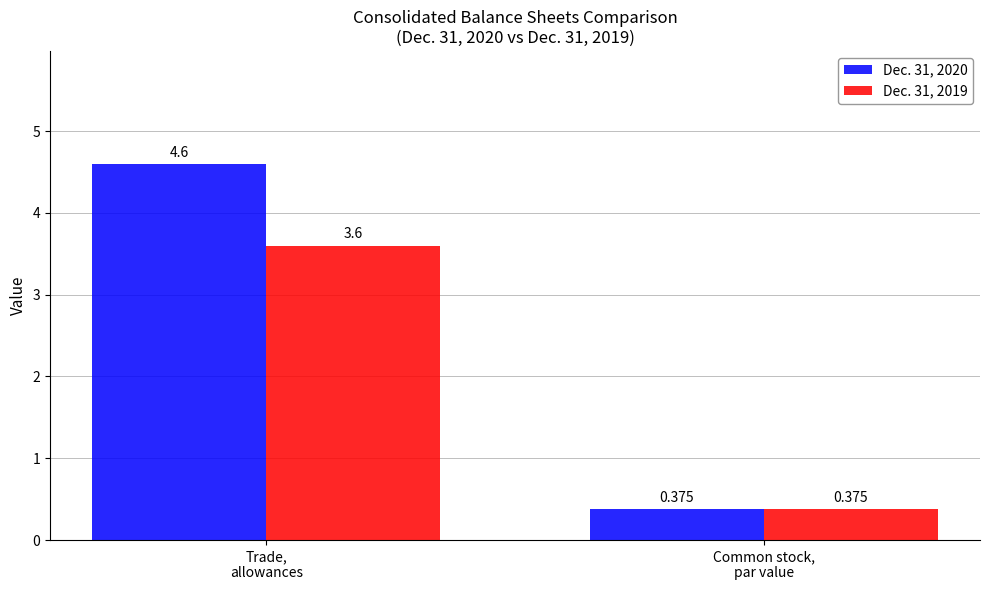

What position from the right is Common stock,
par value?

1